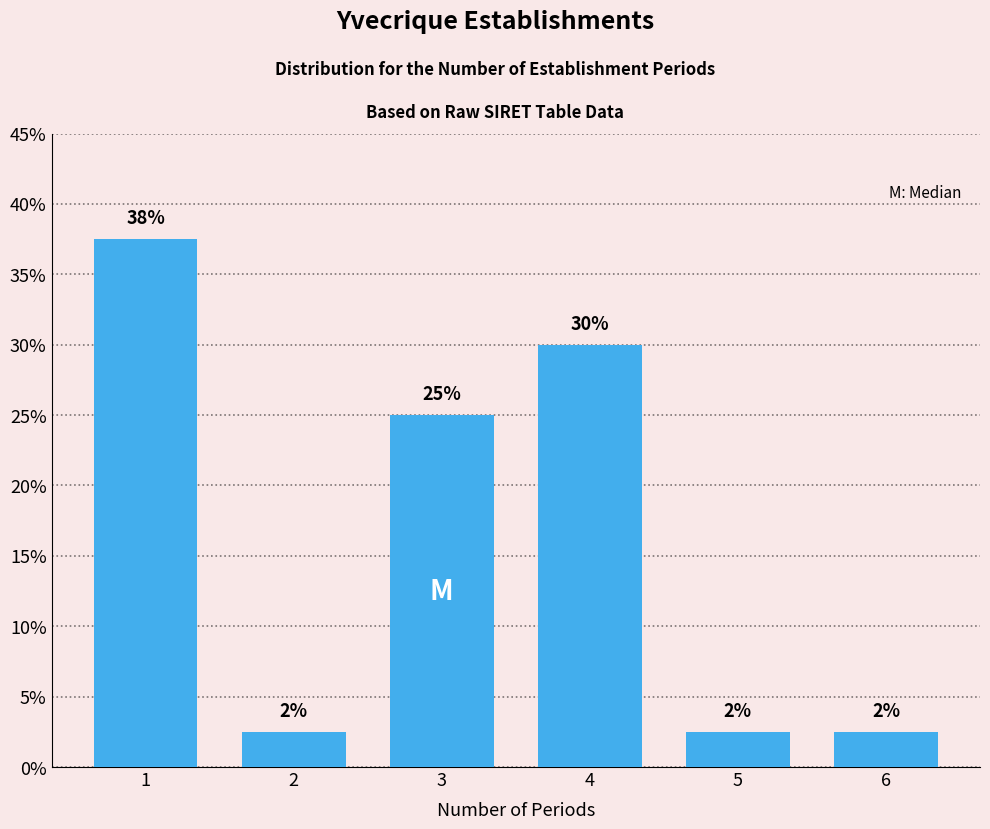

How many bars are there in total?

6